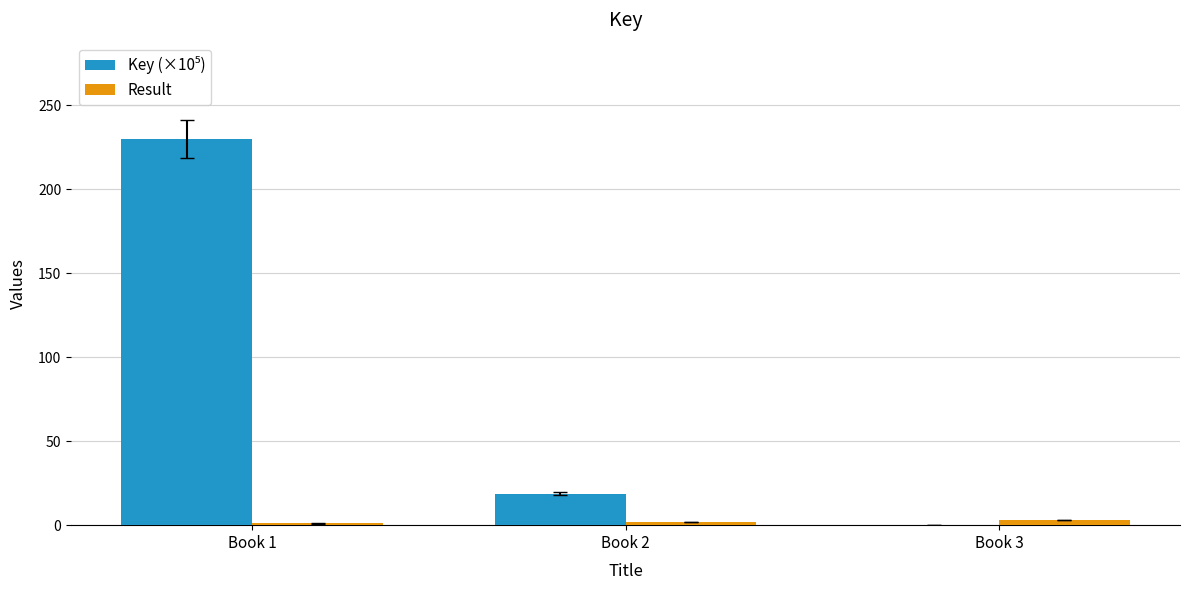

What is the greatest value displayed?

229.9